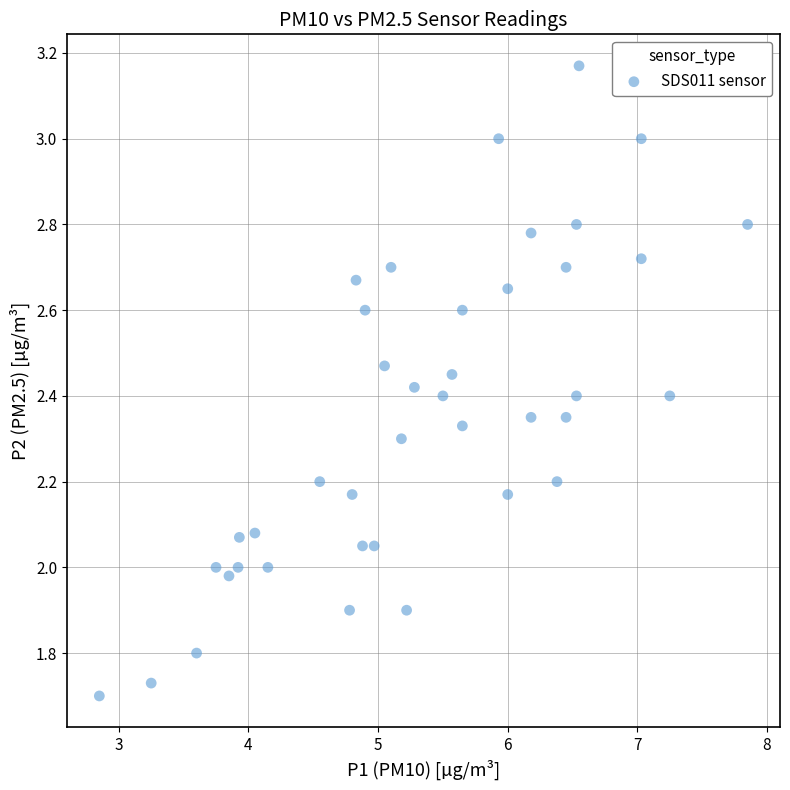

What is the range of X values (max minus min)?

5.0